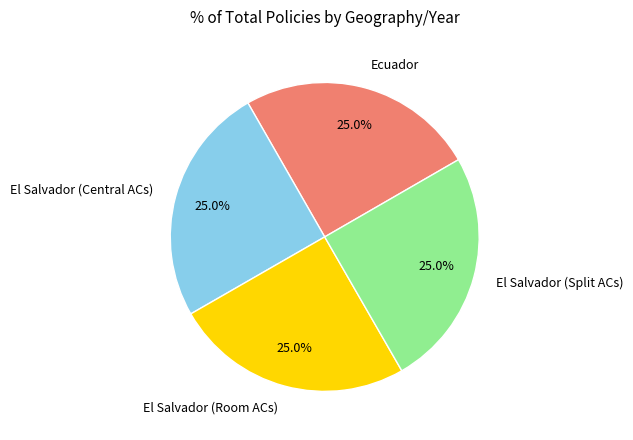

Is it true that El Salvador (Room ACs) is 31% of the pie?

False